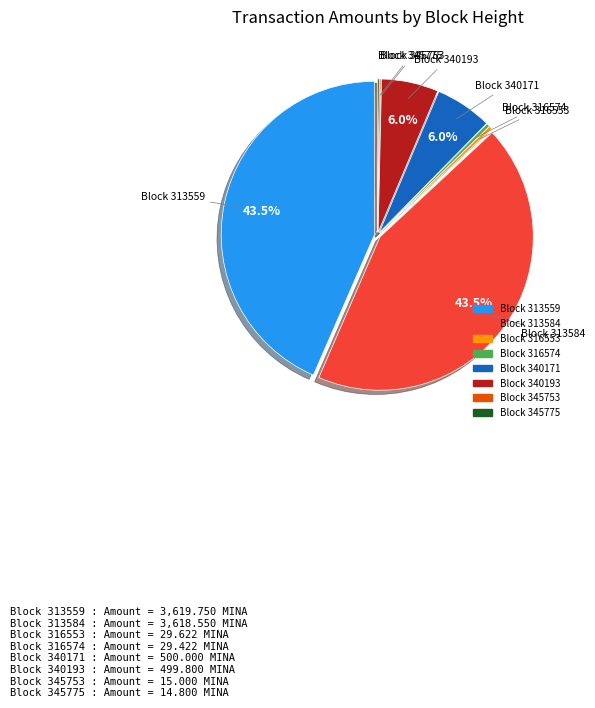

Is Block 313559 the majority of the pie?

No